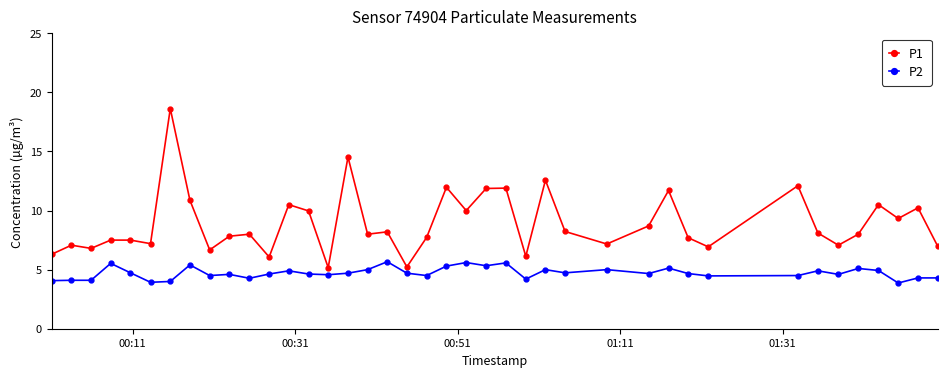

Which series has the widest spread of values?

P1